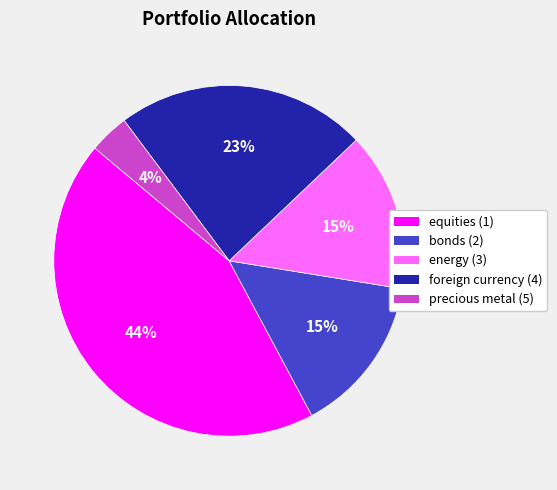

To the nearest percent, what portion does energy (3) represent?

15%